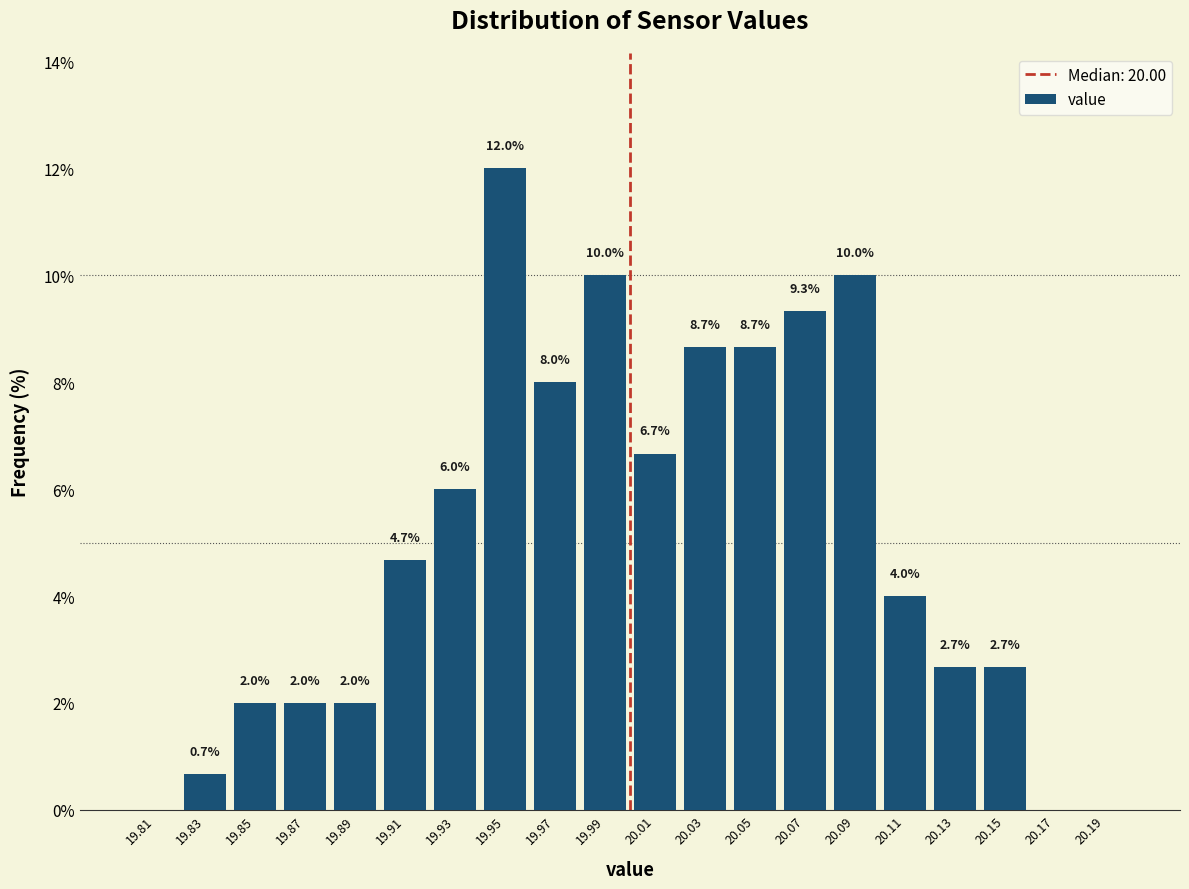

Over which range of the x-axis is the bar tallest?

19.94 to 19.96